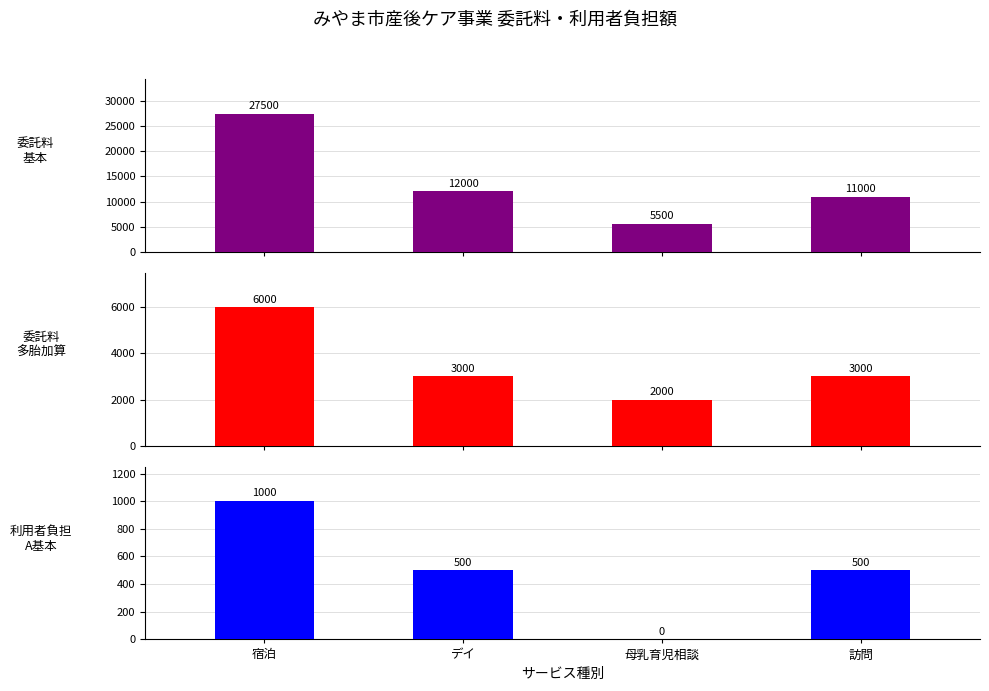

Rank the series by their maximum value, from highest to lowest.

委託料_基本, 委託料_多胎加算, 利用者負担A_基本